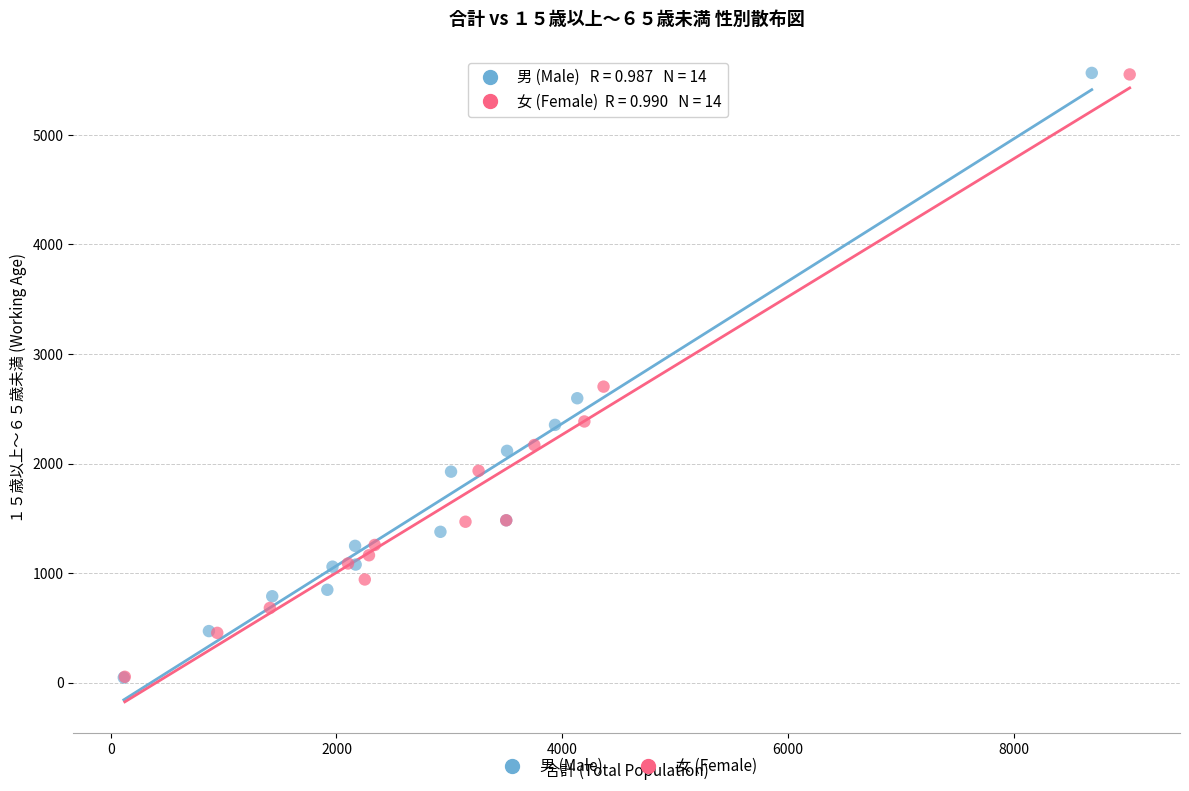

Which series has the widest spread of Y values?

男 (Male)